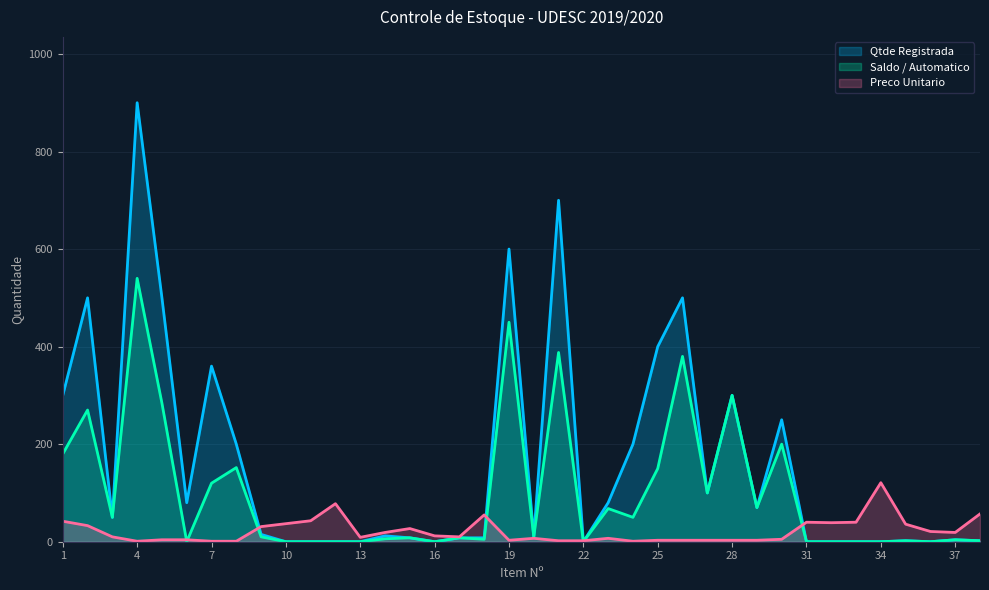

How many times do Saldo / Automatico and Preco Unitario cross each other?

7